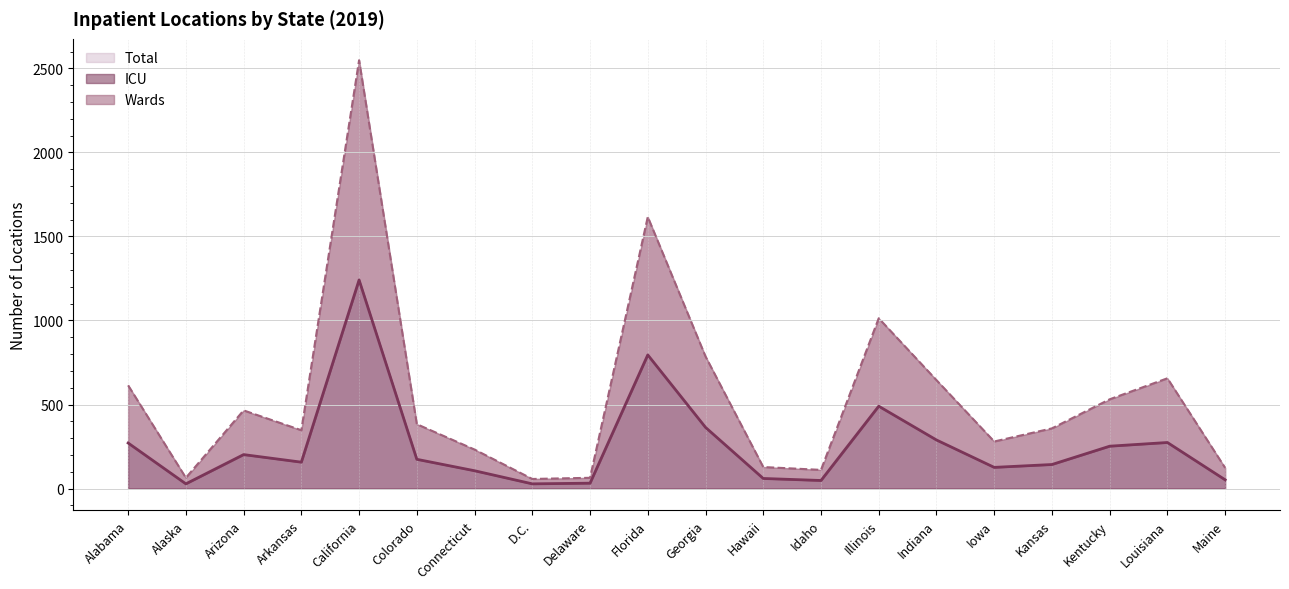

What is the spread (max minus min) of values at Iowa?

154